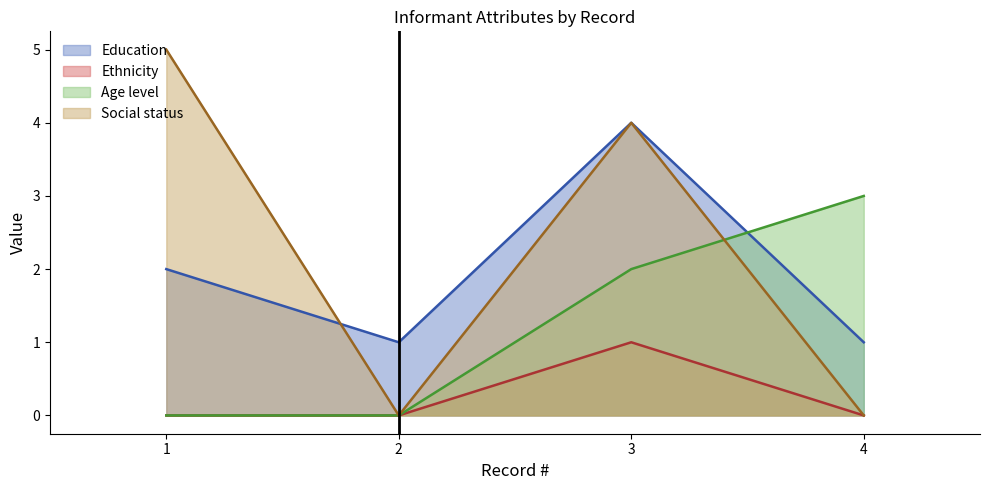

Which category has the lowest value in the Ethnicity series?

1